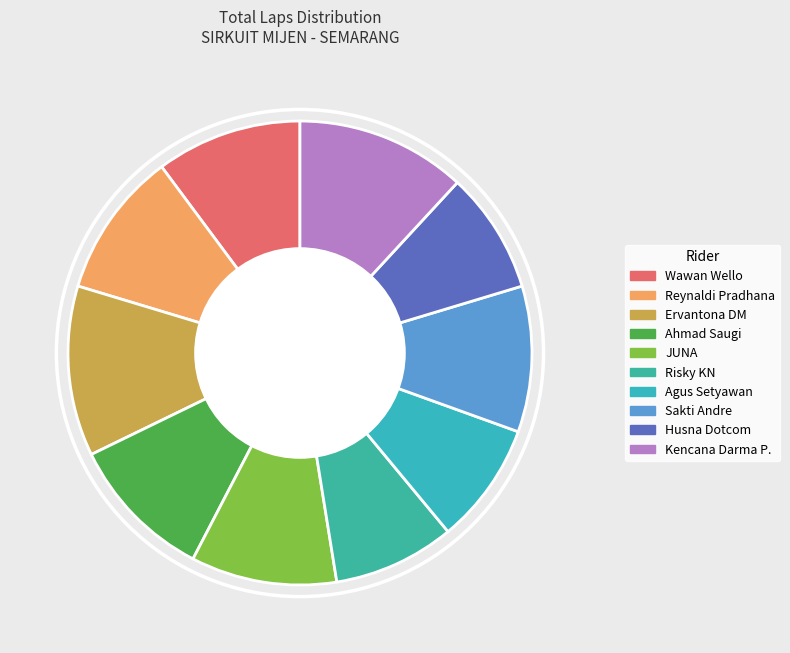

Combined, do Wawan Wello and JUNA account for over 50%?

No